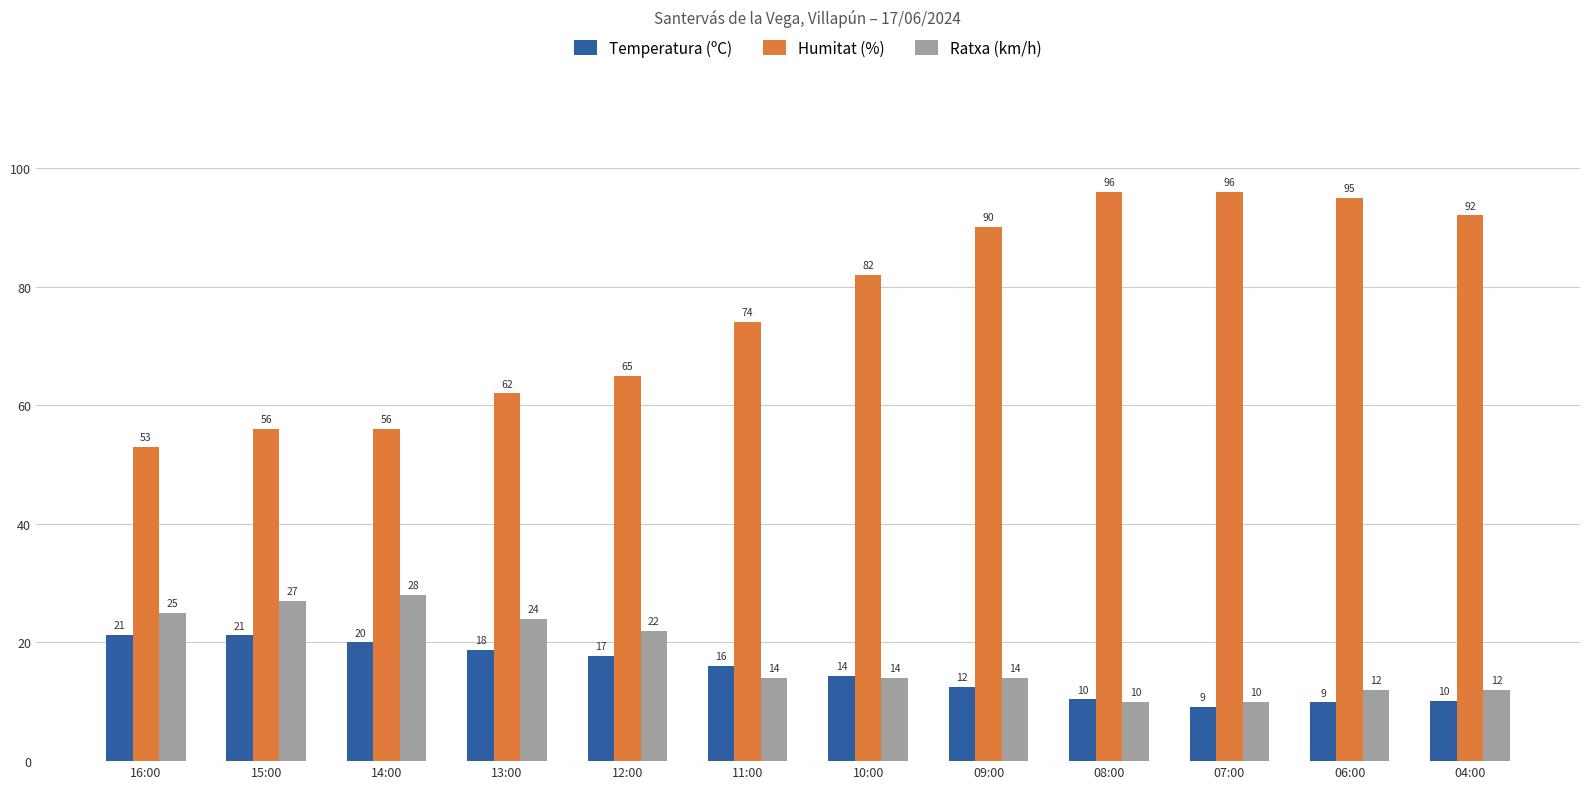

At which category is the sum across all series the highest?

06:00